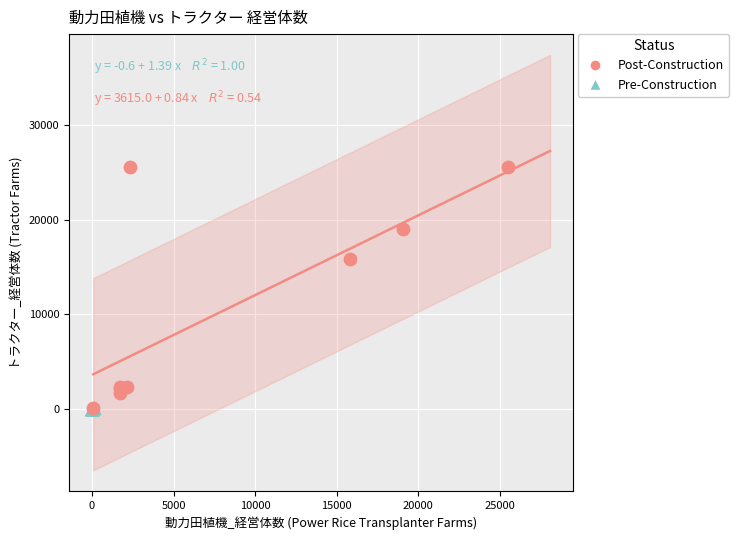

Which series reaches the maximum Y coordinate?

Post-Construction